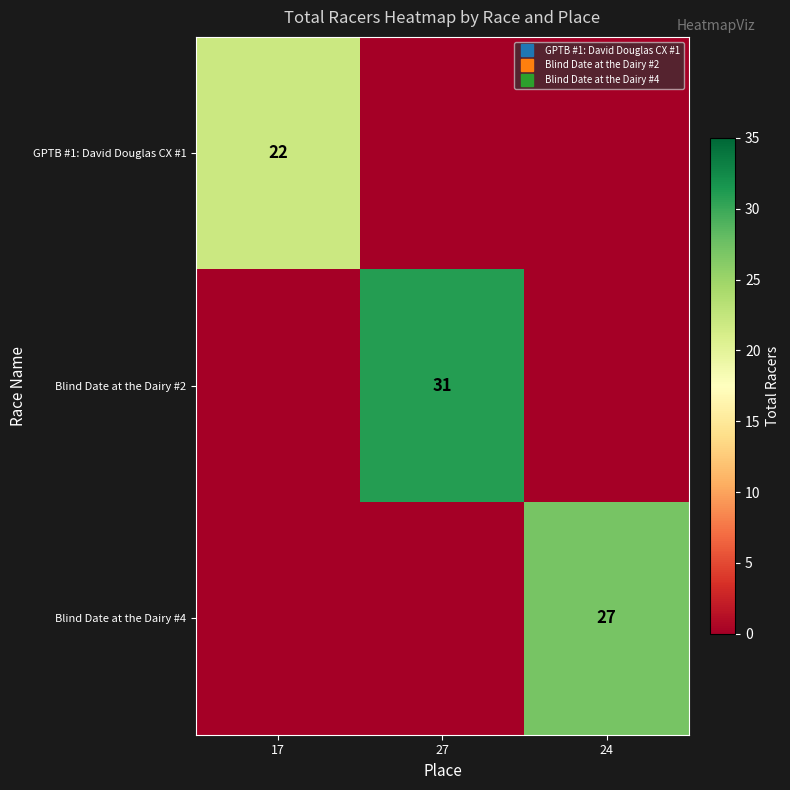

Count the number of categories in the chart.

3